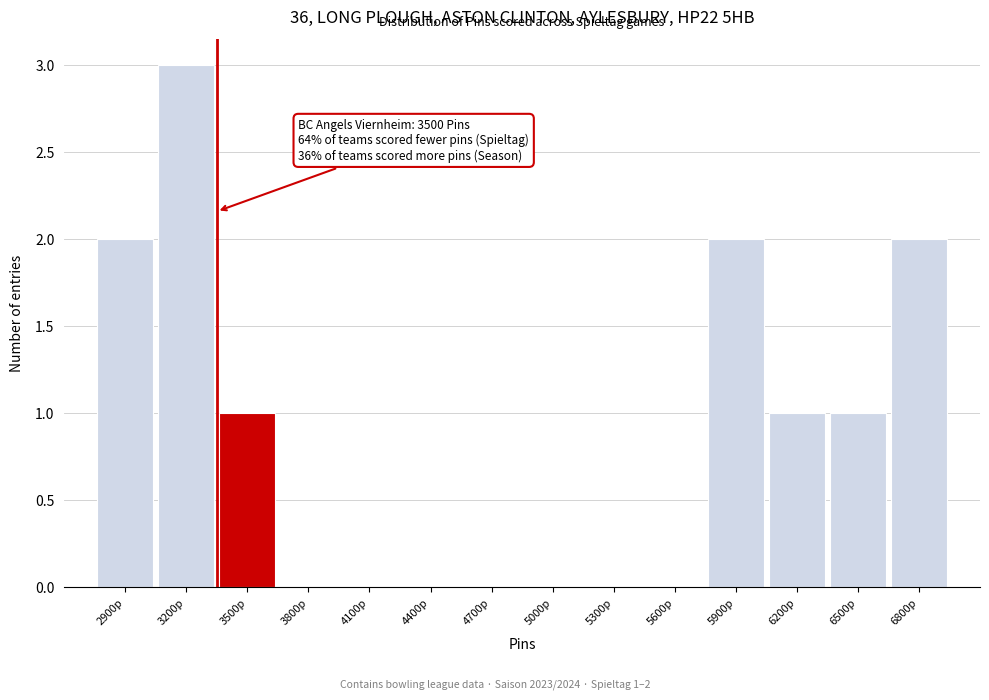

Reading left to right, transcribe all the data shown in this chart.

2900p=2	3200p=3	3500p=1	3800p=0	4100p=0	4400p=0	4700p=0	5000p=0	5300p=0	5600p=0	5900p=2	6200p=1	6500p=1	6800p=2